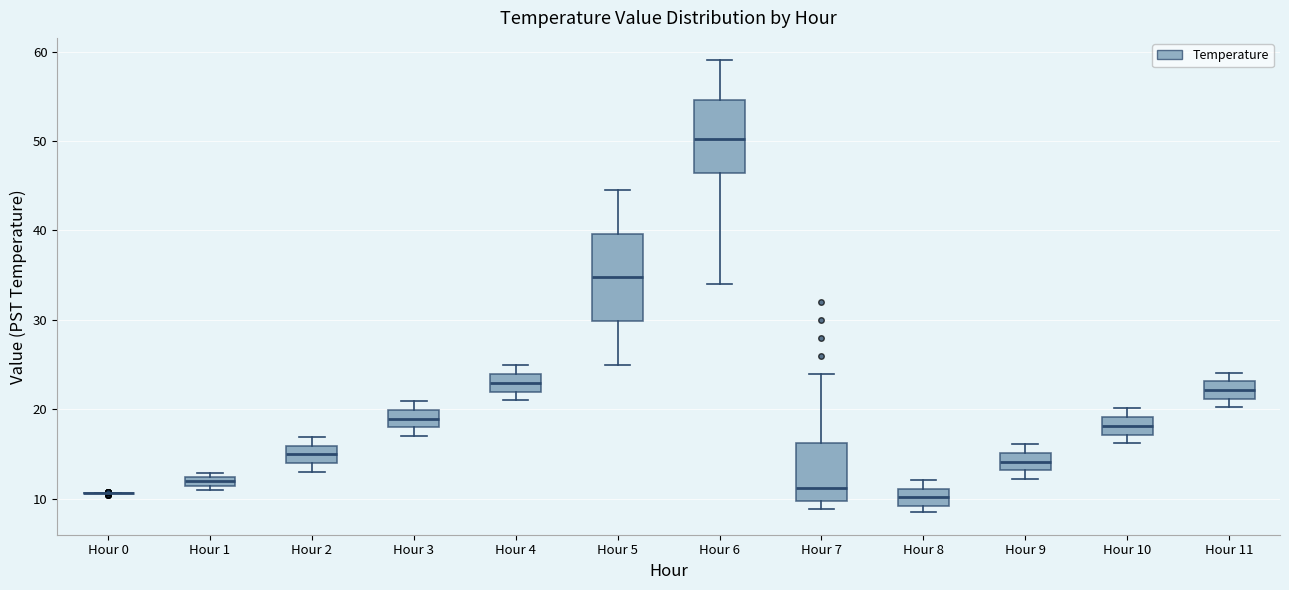

Comparing the boxes themselves (not the whiskers), which one is the tallest?

Hour 5